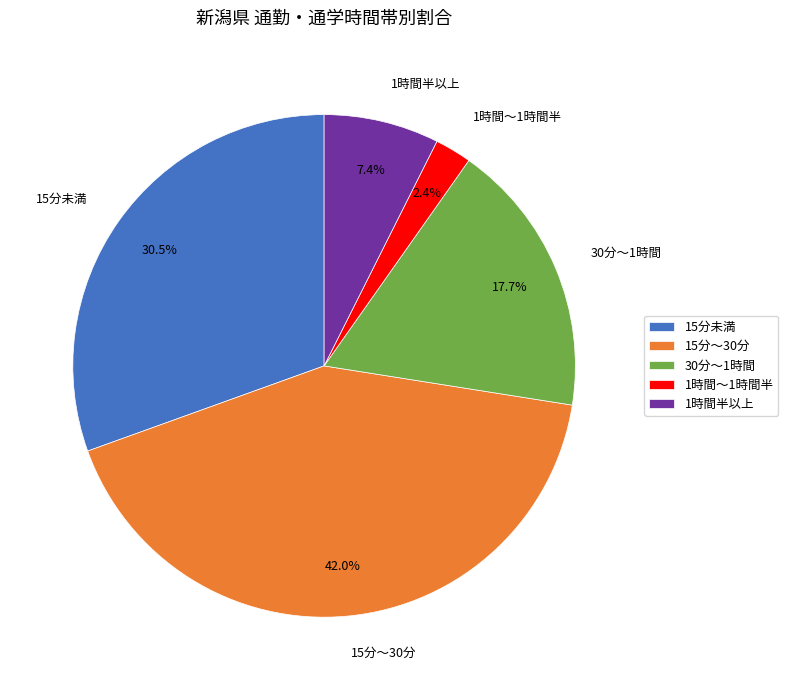

What percentage is NOT represented by 30分～1時間?

82.3%